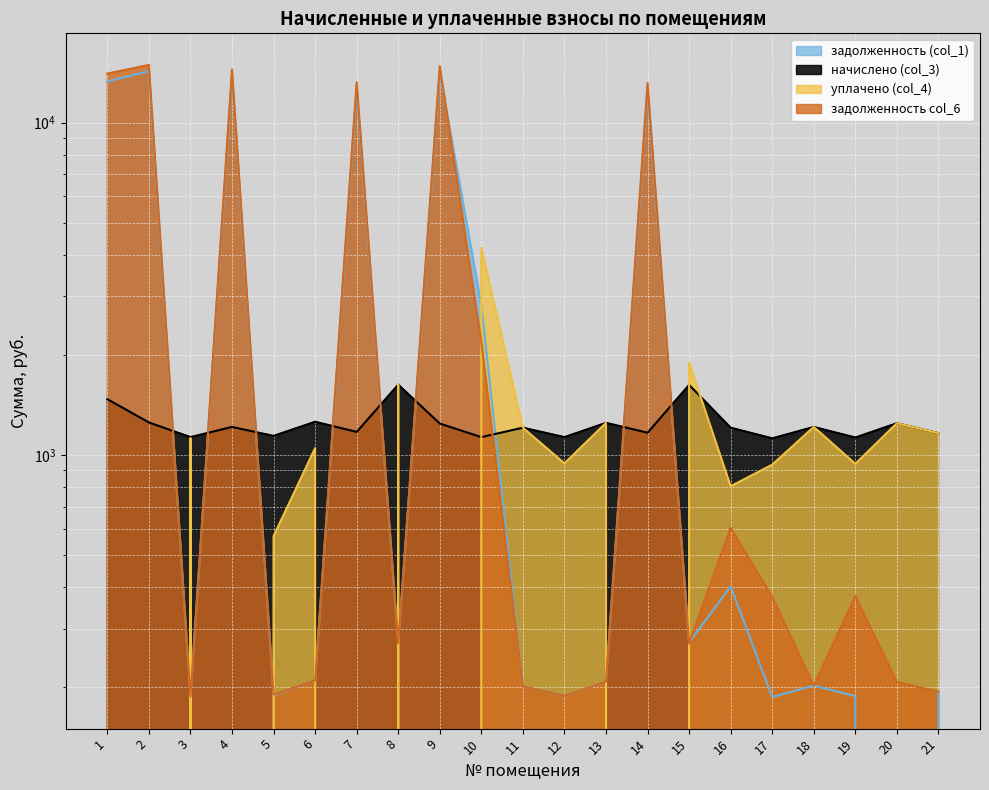

True or false: начислено (col_3) and задолженность (col_1) cross at least once.

True